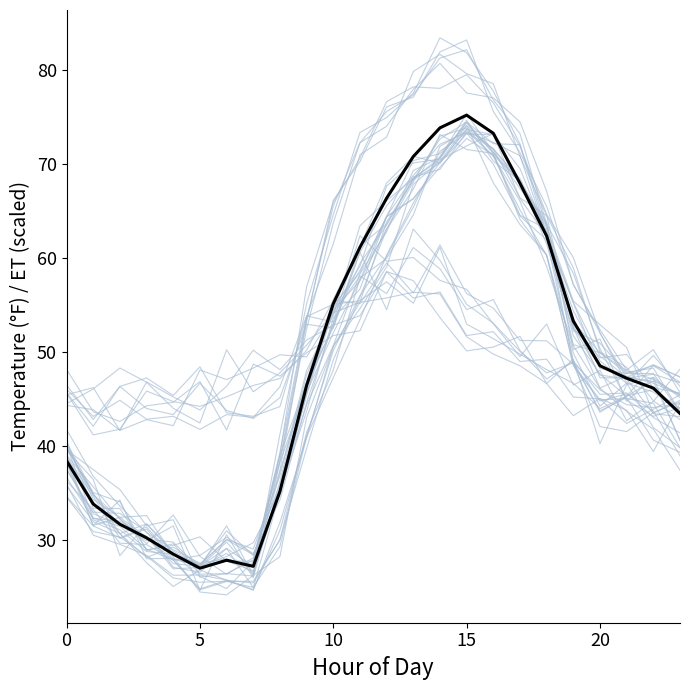

Which has a higher value, 19 or 3?

19